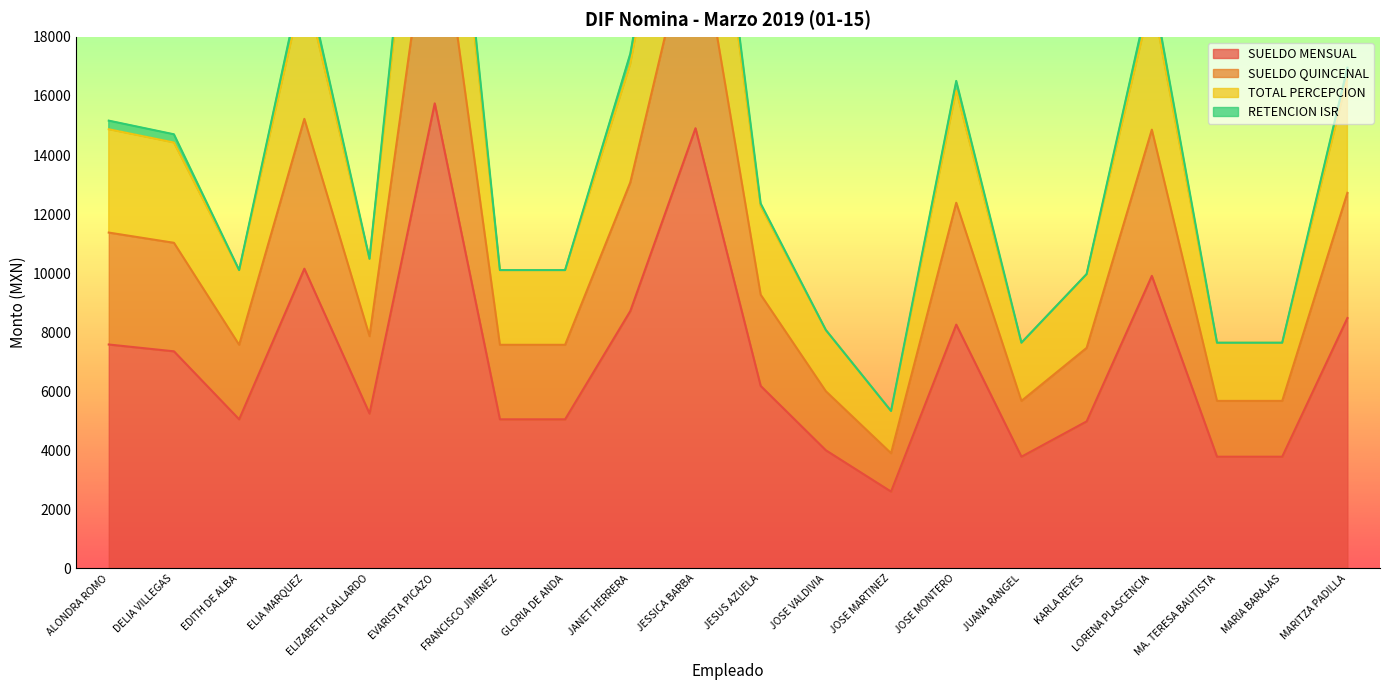

Which series has the widest spread of values?

RETENCION ISR